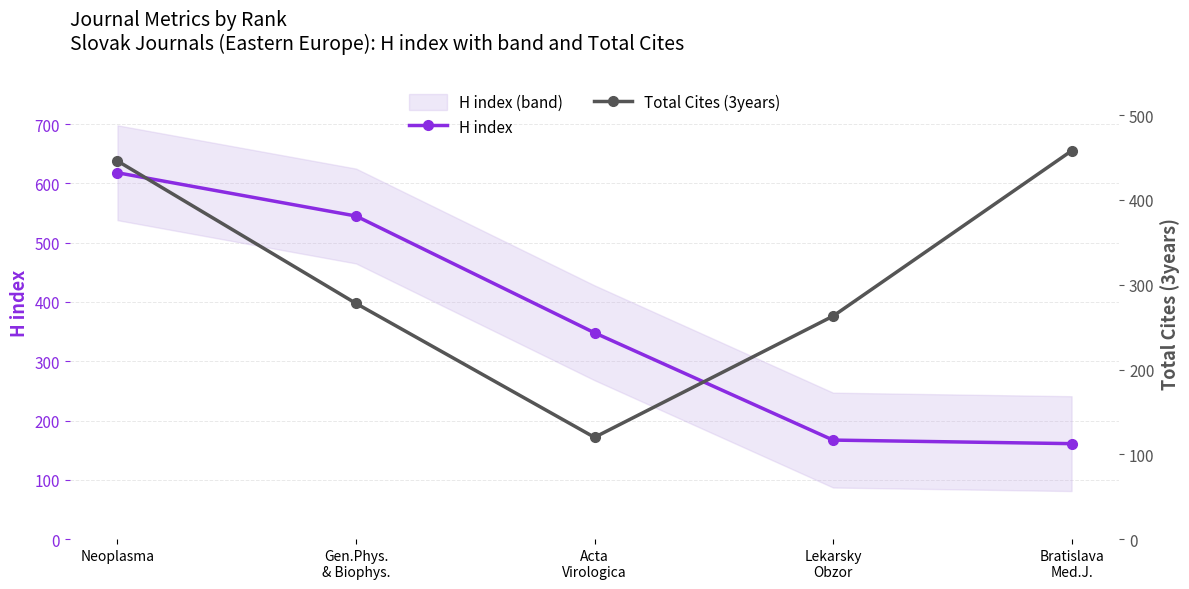

Is it true that Total Cites (3years) equals 215 at Acta
Virologica?

False